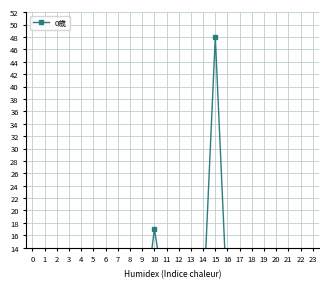

At which category does the data reach its first local valley?

1